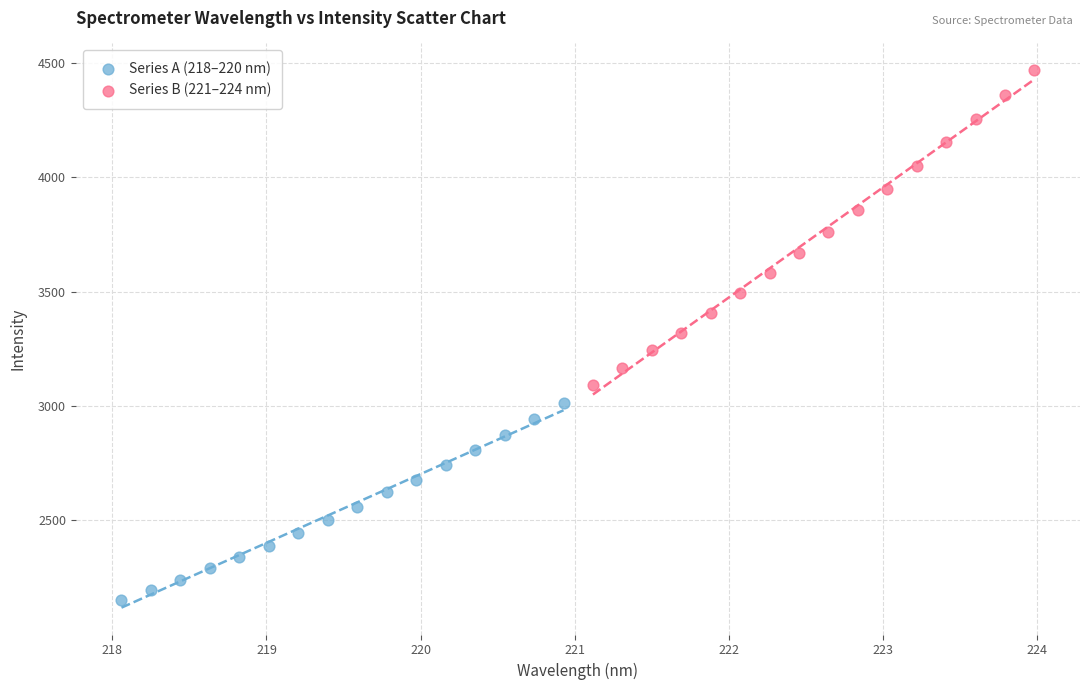

Which series contains the lowest Y value?

Series A (218–220 nm)